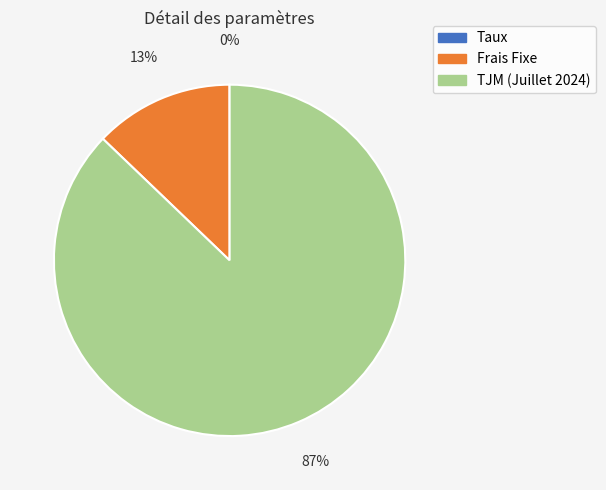

Is the sum of Frais Fixe and TJM (Juillet 2024) greater than half?

Yes